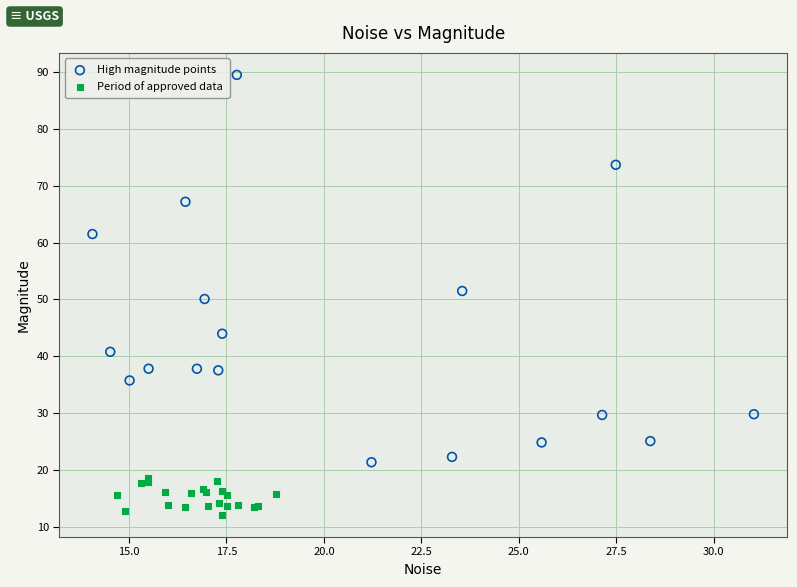

Which series contains the highest Y value?

High magnitude points